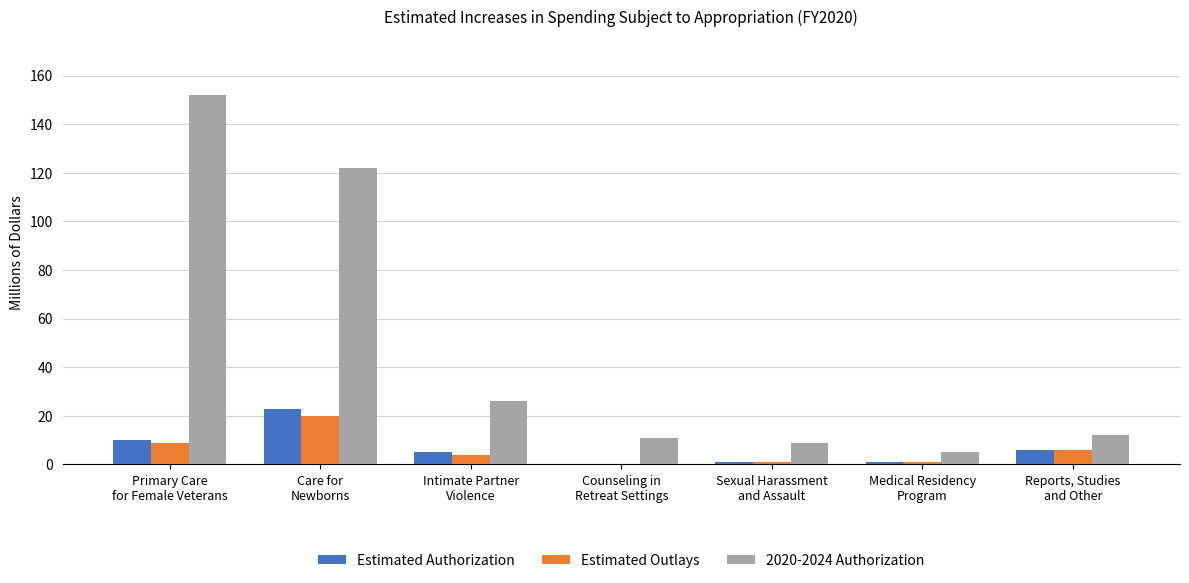

What is the difference between the Estimated Outlays values at Counseling in
Retreat Settings and Primary Care
for Female Veterans?

9